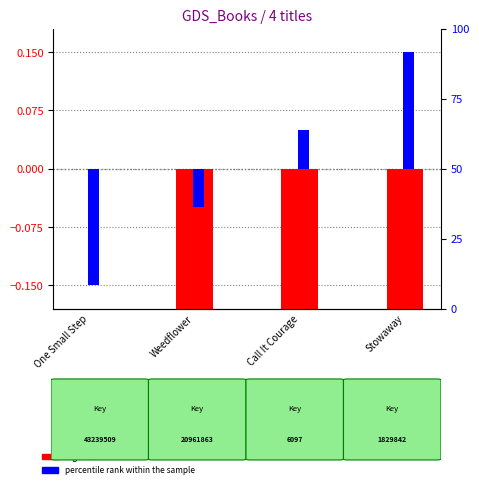

What is the smallest value displayed?

-12.8